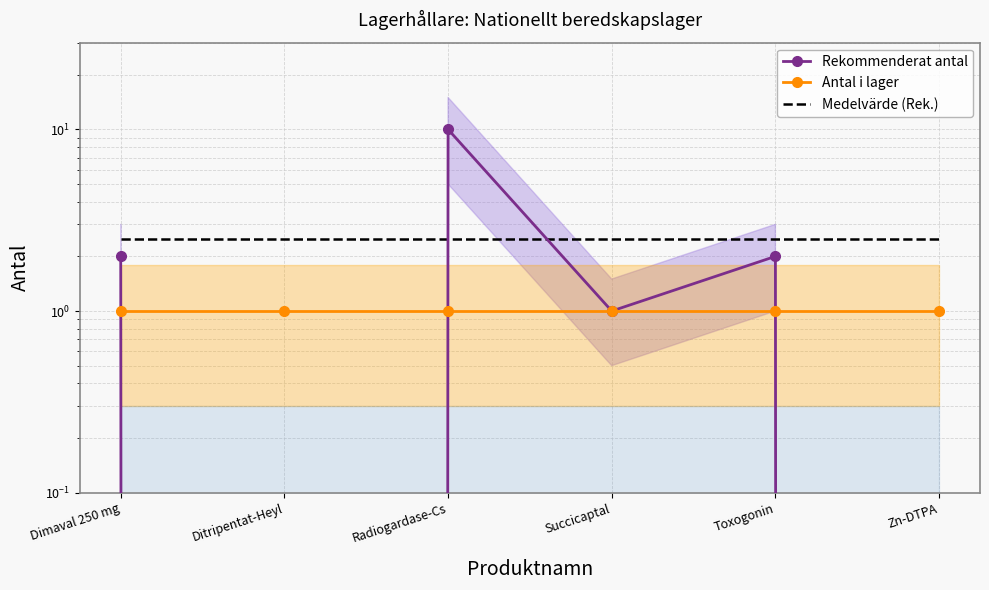

What is the value of the Rekommenderat antal point at the 1st from the left?

2.0